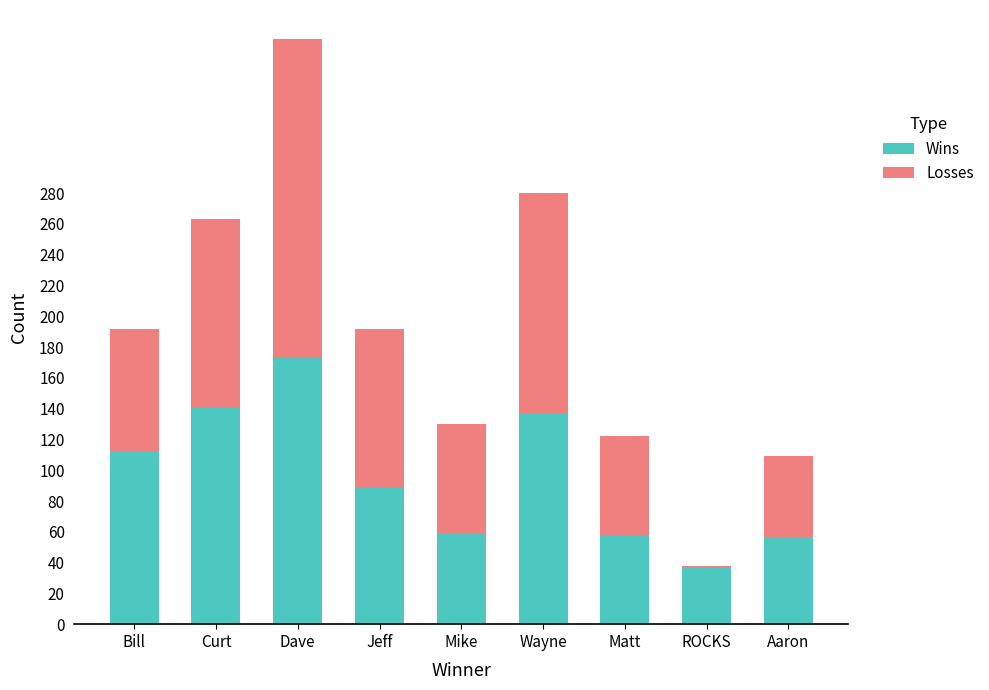

What is the sum of all Wins values?

862